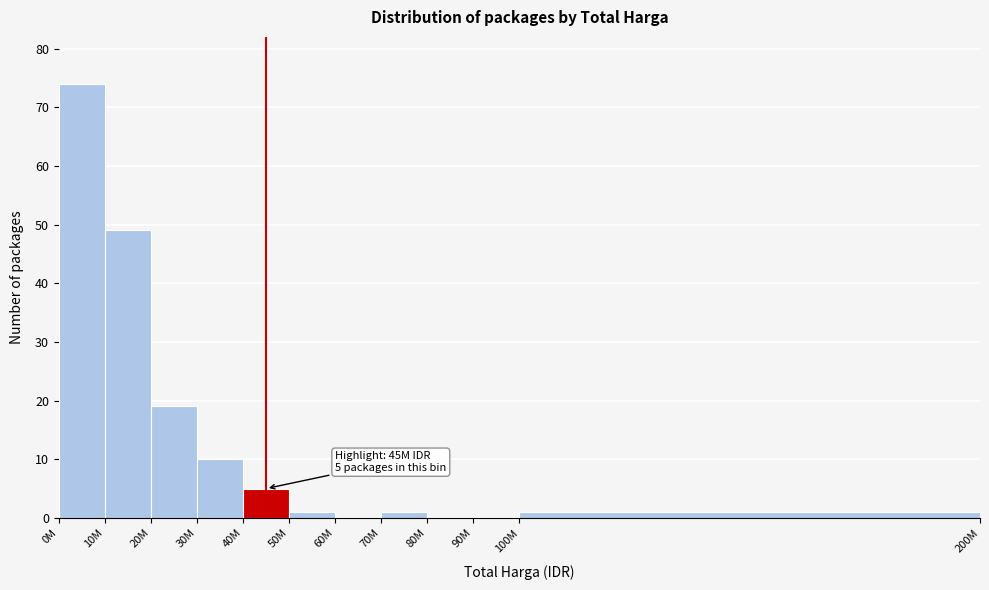

Reading right to left, transcribe all the data shown in this chart.

100M=1	90M=0	80M=0	70M=1	60M=0	50M=1	40M=5	30M=10	20M=19	10M=49	0M=74